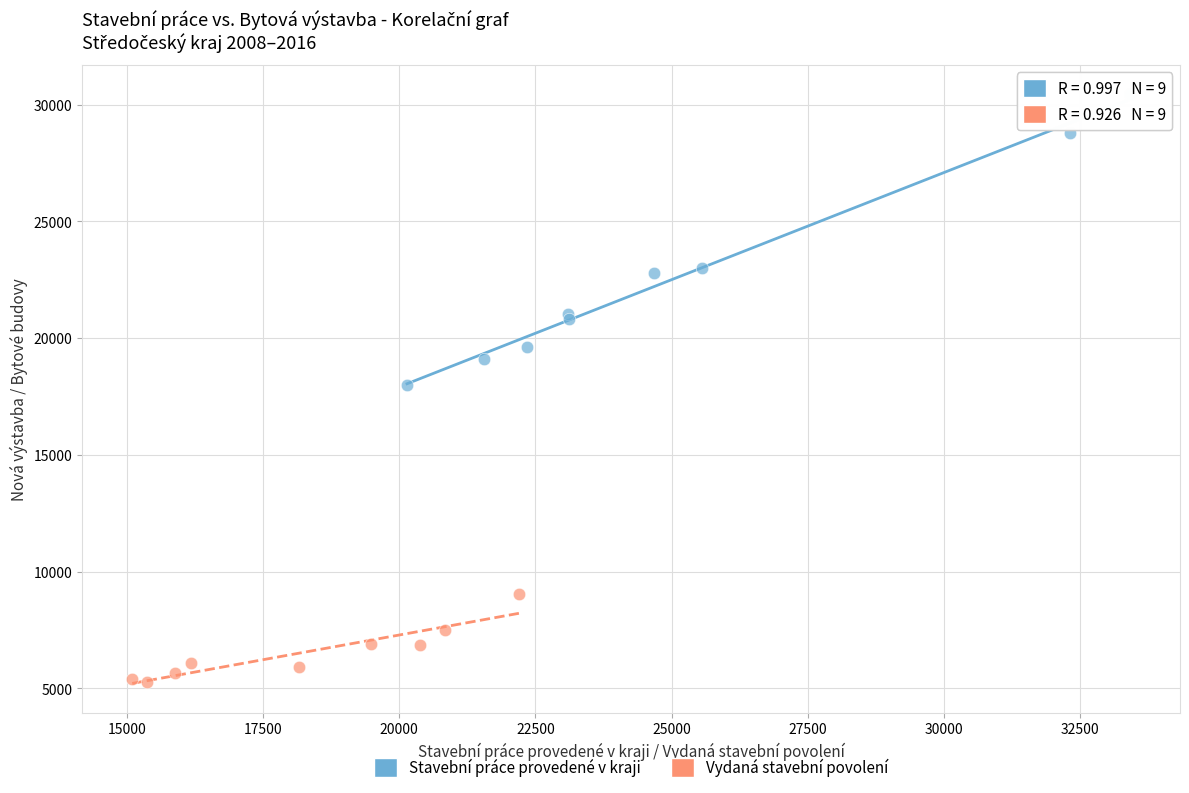

Which series has the largest Y range (max minus min)?

Stavební práce provedené v kraji